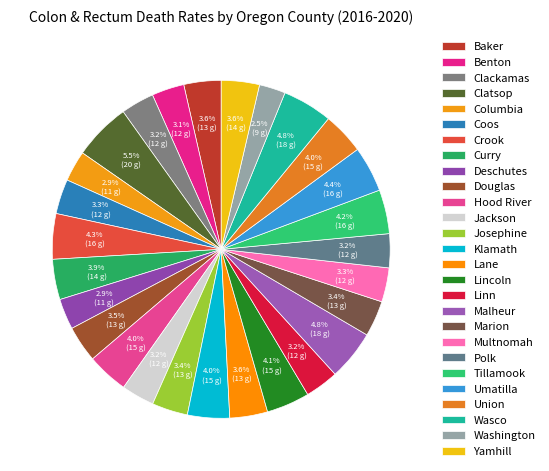

Which has a higher value, Benton or Yamhill?

Yamhill